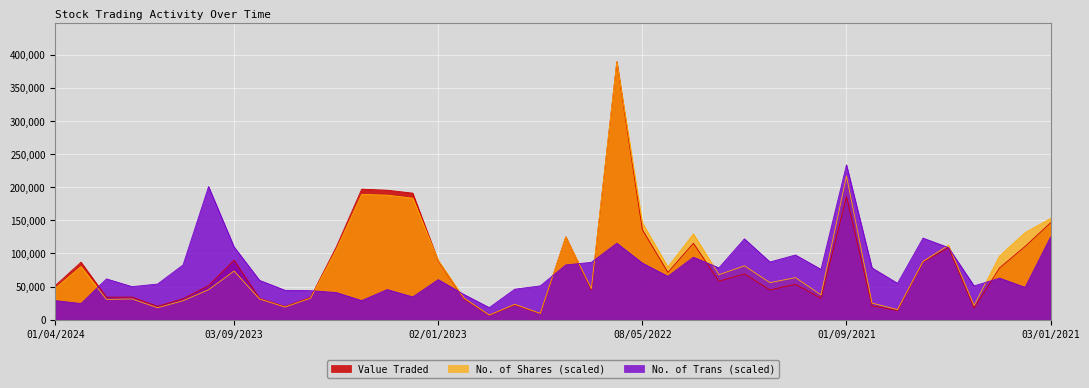

What value does the Value Traded series have at 04/06/2023?

33884.0